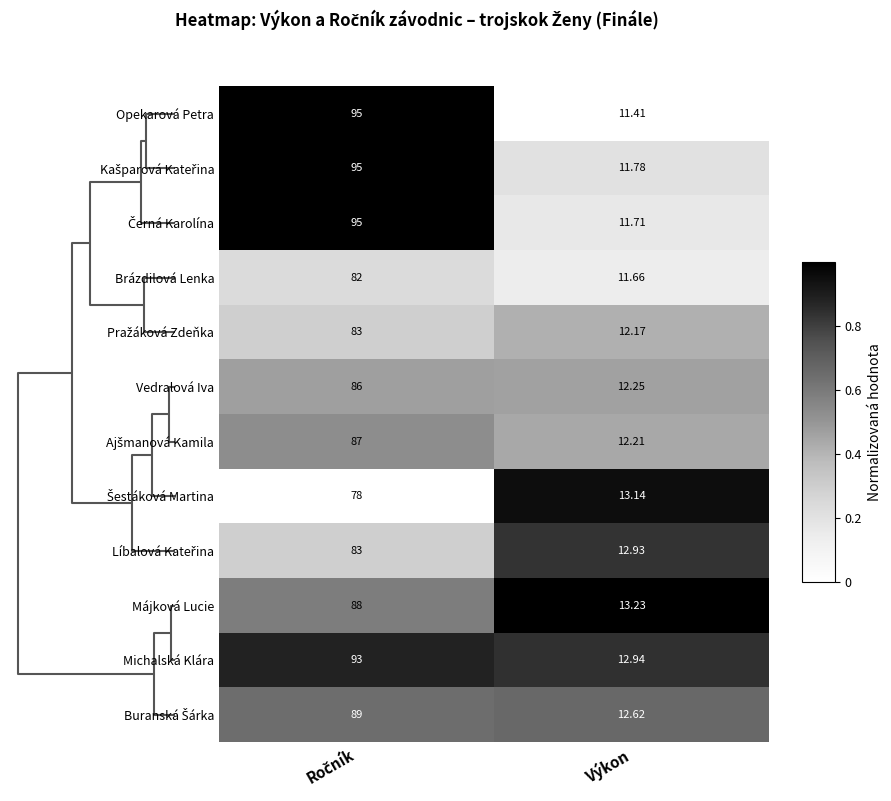

At which label does Vedralová Iva reach its minimum?

Výkon